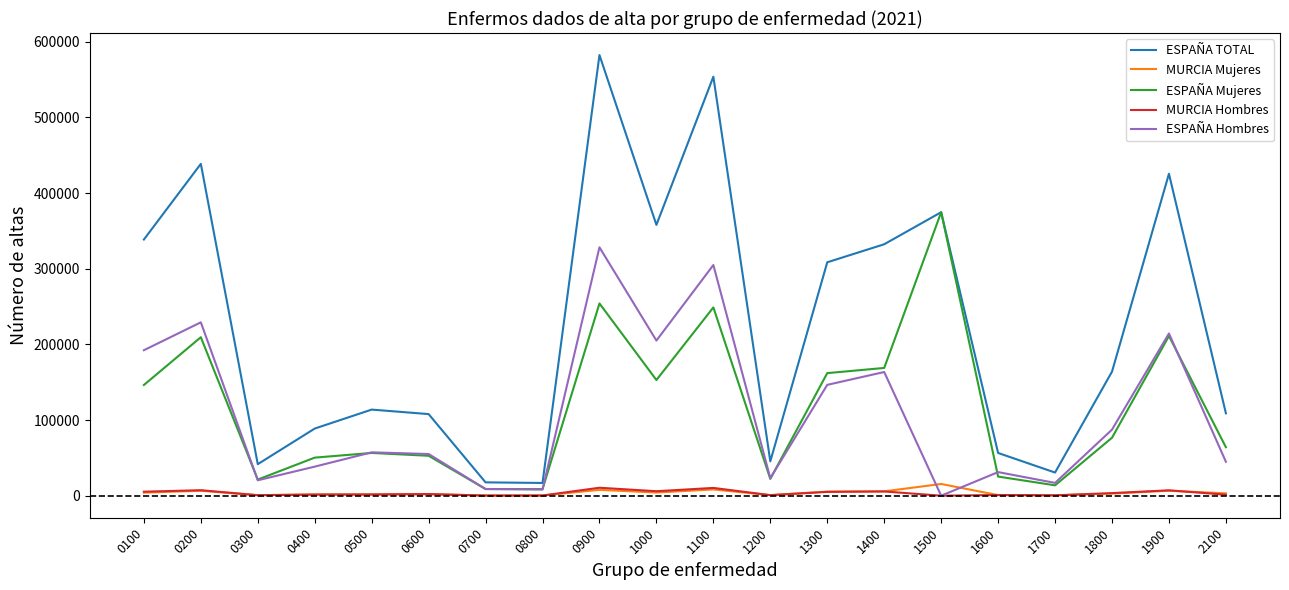

The value of ESPAÑA TOTAL at 1500 is 374708. True or false?

True